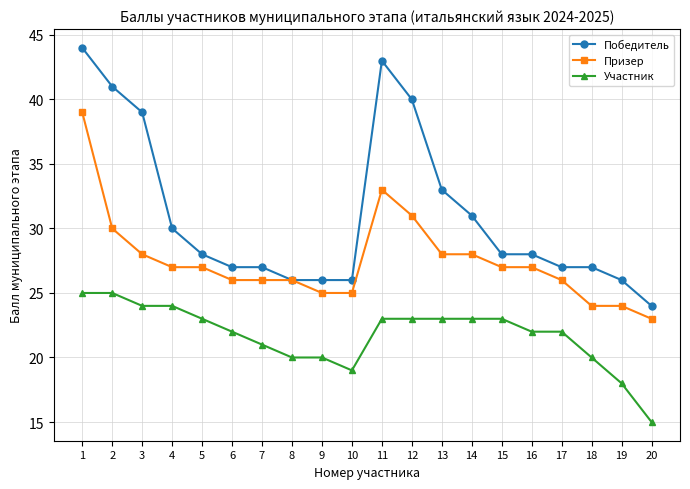

List the series in order of their peak value, lowest first.

Участник, Призер, Победитель